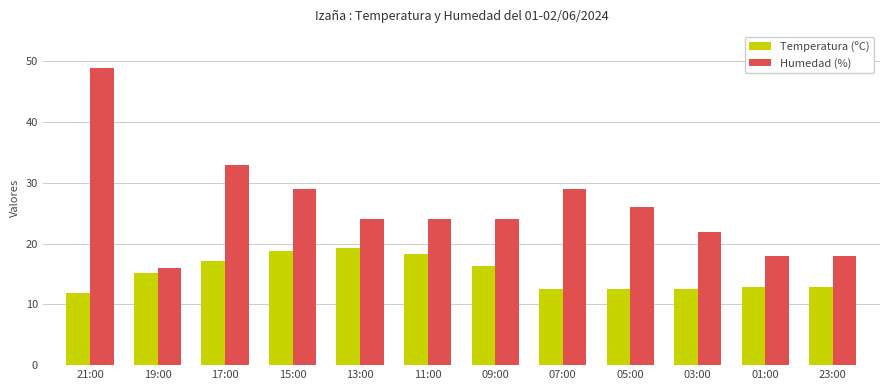

Rank the series by their average value, from highest to lowest.

Humedad (%), Temperatura (ºC)